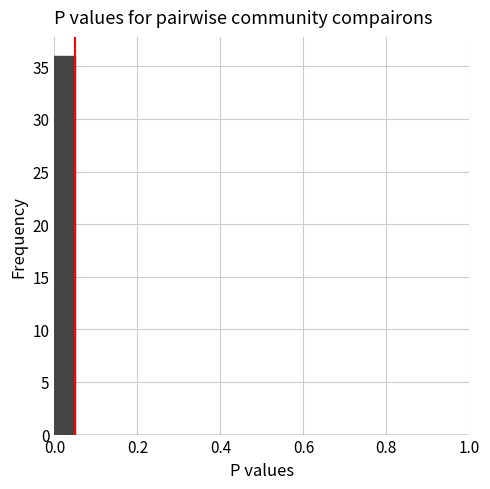

Read against the x-axis, roughly where is the centre of the tallest bar?

0.02